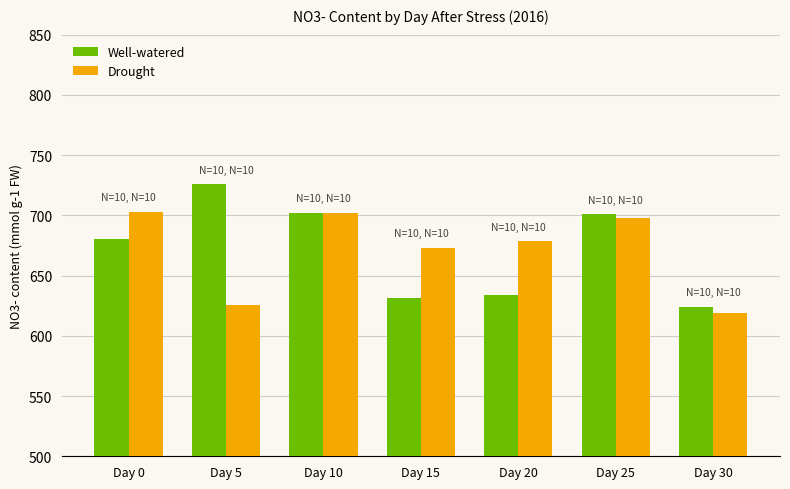

The Well-watered series shows 633.8 at Day 20. True or false?

True